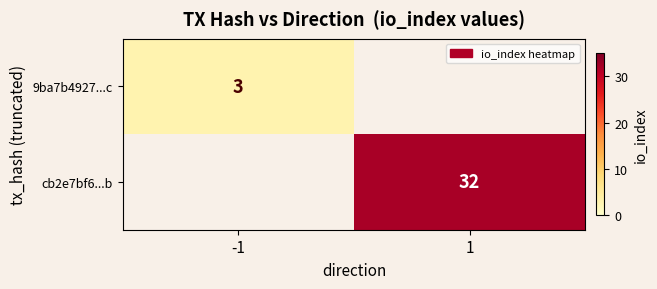

The value of 9ba7b4927...c at -1 is 1. True or false?

False